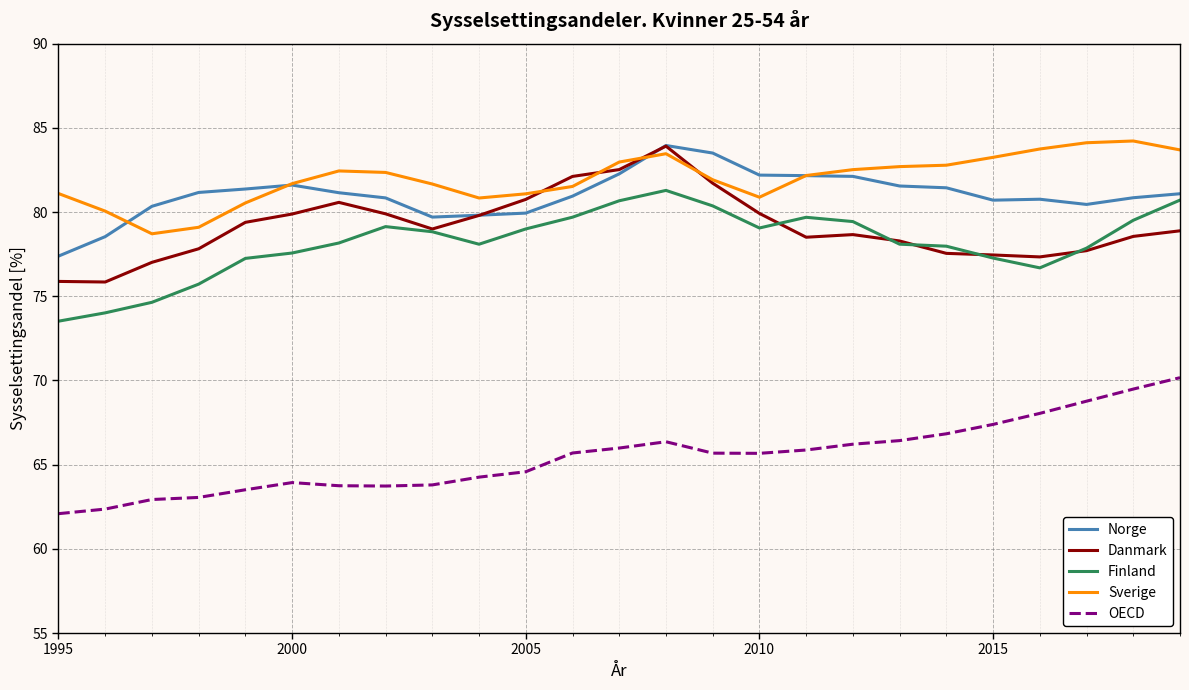

What is the minimum value for Danmark?

75.8